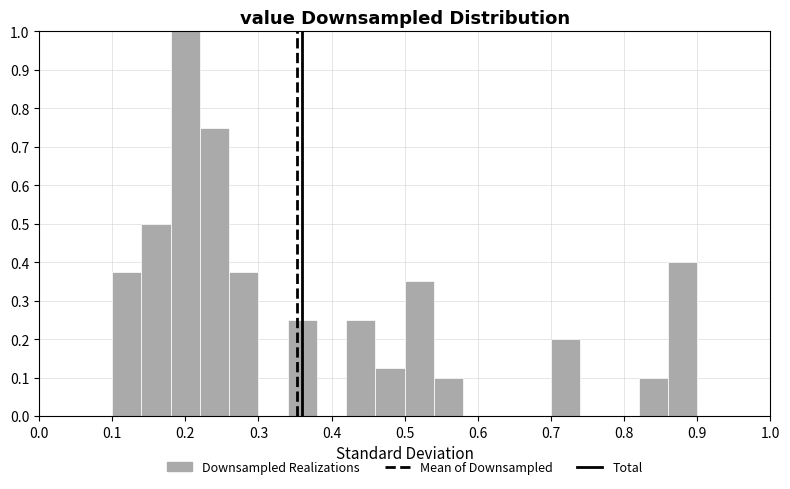

Reading left to right, list every bar in this chart as the range it spans on the x-axis followed by its height. The values are not printed on the chart, so give them approximately, as read against the axis.

0.10 to 0.14: 0.38
0.14 to 0.18: 0.50
0.18 to 0.22: 1.00
0.22 to 0.26: 0.75
0.26 to 0.30: 0.38
0.30 to 0.34: 0
0.34 to 0.38: 0.25
0.38 to 0.42: 0
0.42 to 0.46: 0.25
0.46 to 0.50: 0.13
0.50 to 0.54: 0.35
0.54 to 0.58: 0.10
0.58 to 0.62: 0
0.62 to 0.66: 0
0.66 to 0.70: 0
0.70 to 0.74: 0.20
0.74 to 0.78: 0
0.78 to 0.82: 0
0.82 to 0.86: 0.10
0.86 to 0.90: 0.40